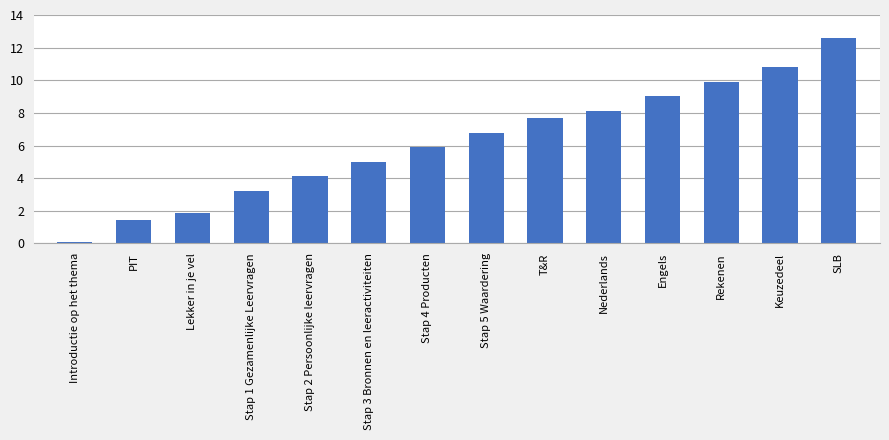

What is the difference between the values at SLB and Keuzedeel?

1.8